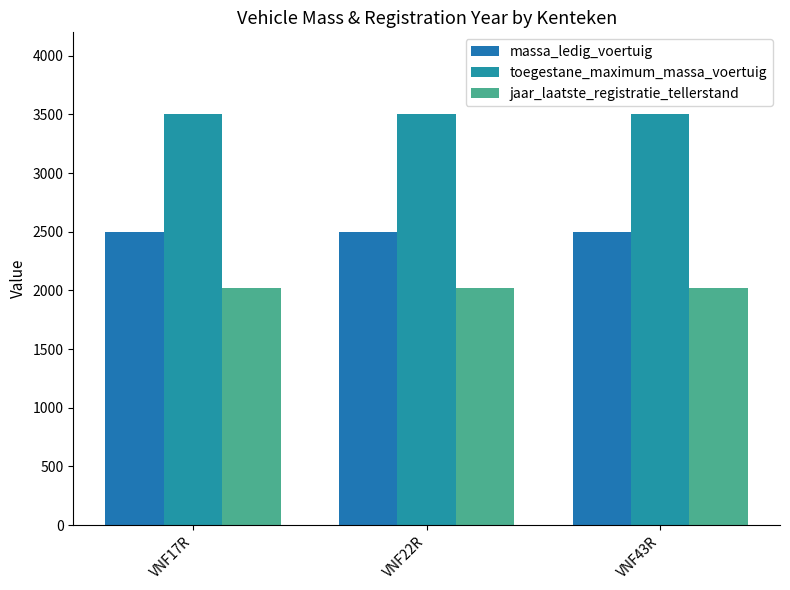

Count the number of categories in the chart.

3